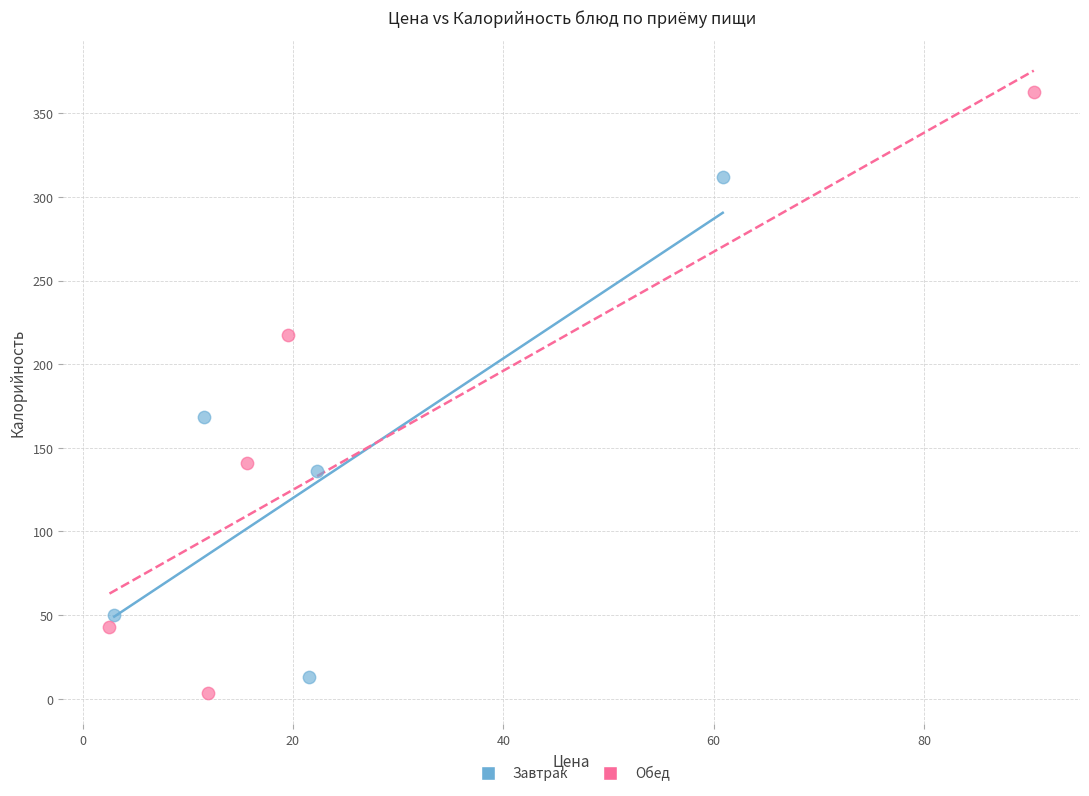

What are all the series names shown in the legend?

Завтрак, Обед